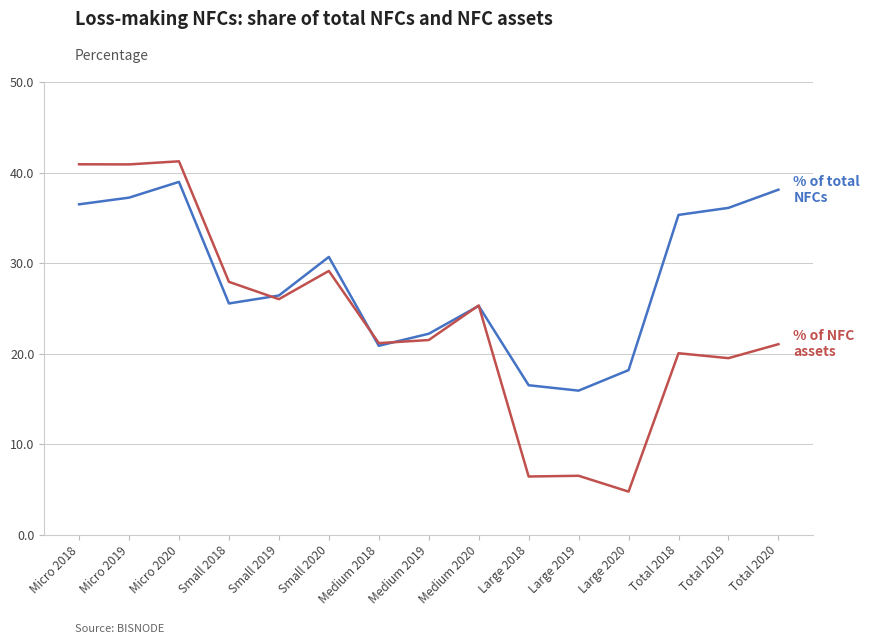

Does the chart display data point markers on the line(s)?

No